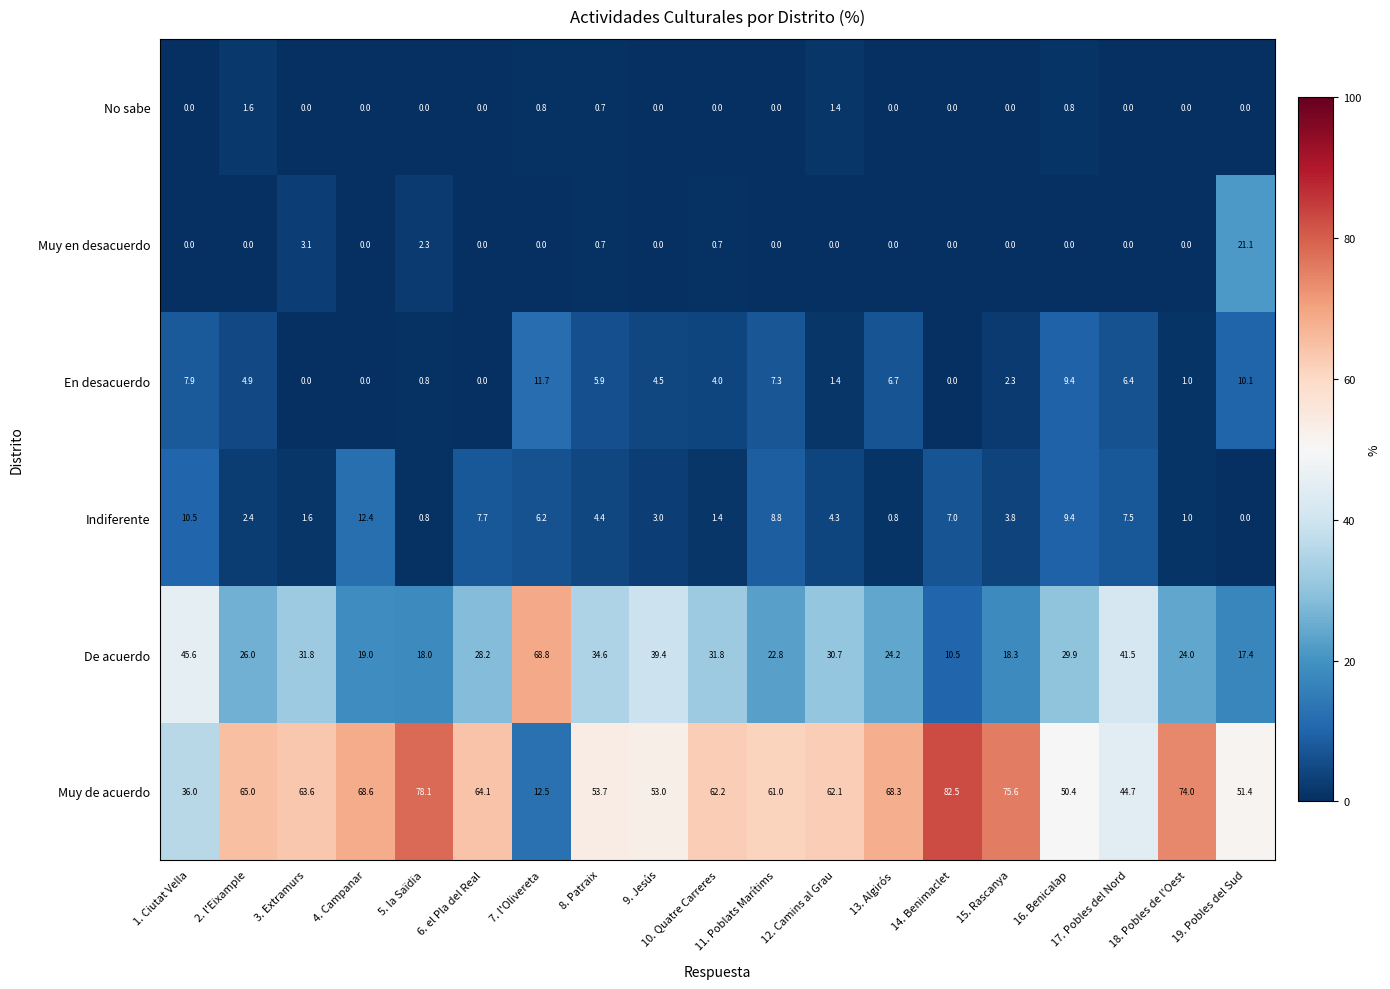

At which label does Indiferente first exceed 4?

1. Ciutat Vella